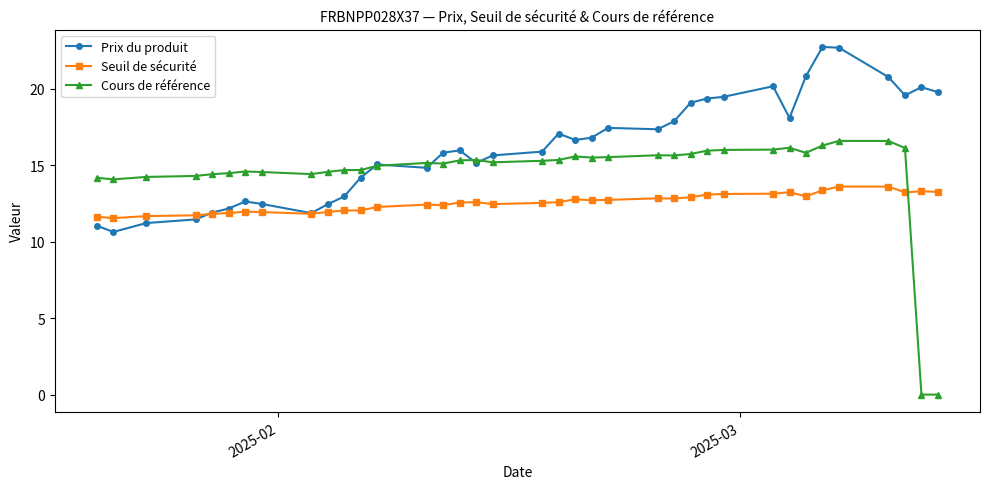

List the series in order of their peak value, highest first.

Prix du produit, Cours de référence, Seuil de sécurité